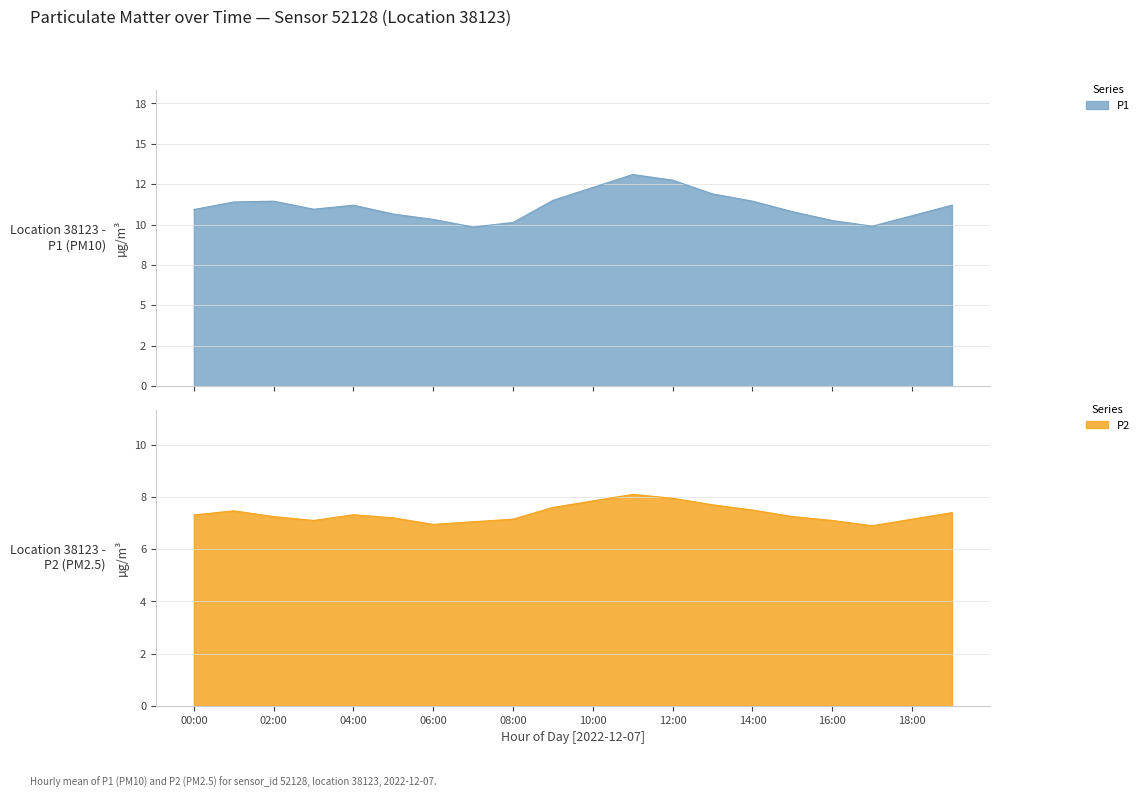

What is the highest value of the P1 series?

13.1